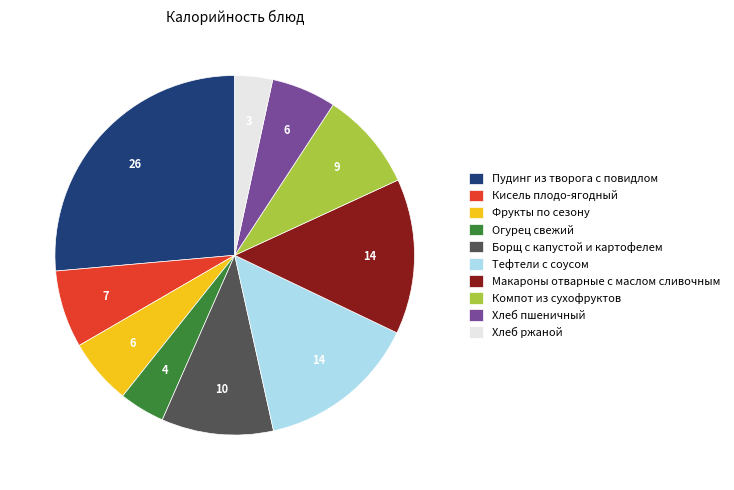

How many segments does this pie chart have?

10